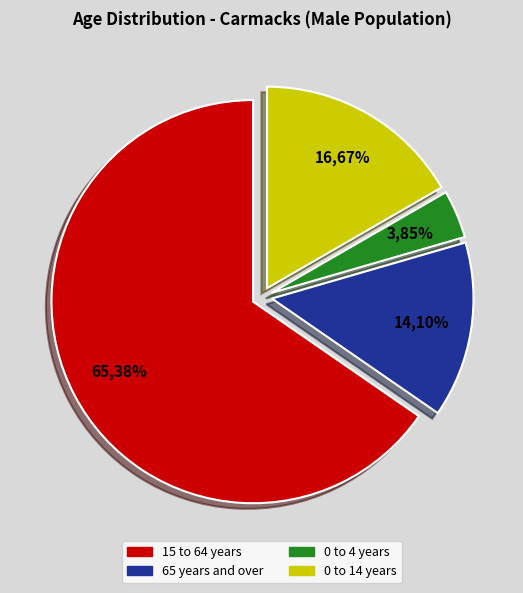

Is the sum of 15 to 64 years and 0 to 14 years greater than half?

Yes